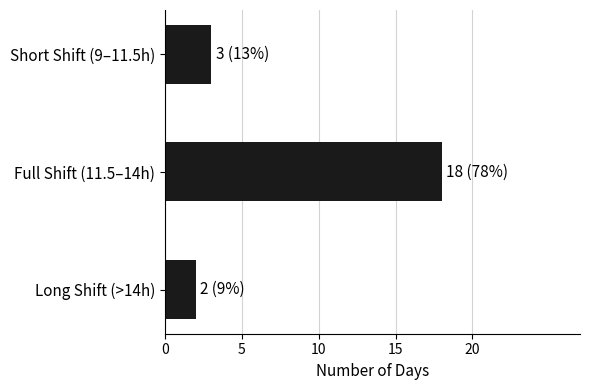

Reading bottom to top, extract all data points from this chart.

2	18	3